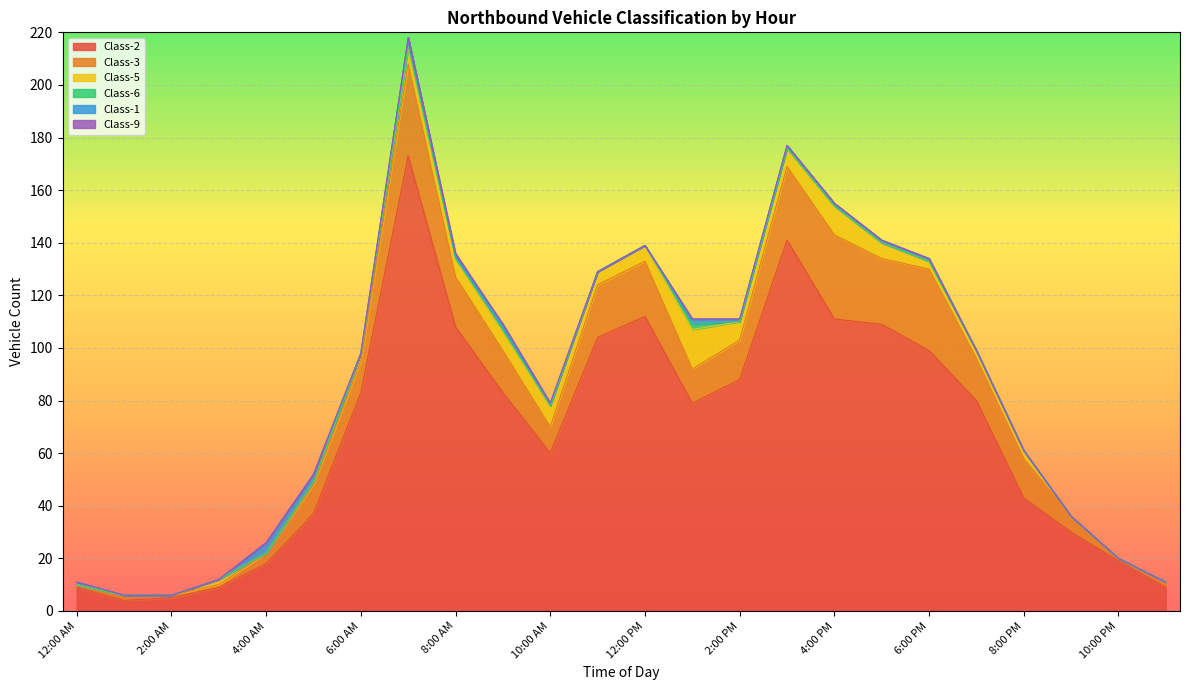

Reading left to right, list all the values displayed in this chart.

Class-2: 9	4	5	9	18	37	83	173	108	83	60	104	112	79	88	141	111	109	99	80	43	30	19	9
Class-3: 1	2	1	1	4	11	12	35	19	16	10	20	21	13	15	28	32	25	31	16	15	6	1	2
Class-5: 0	0	0	2	0	1	3	6	7	7	8	5	6	15	7	7	11	6	3	3	3	0	0	0
Class-6: 0	0	0	0	0	0	0	1	0	1	0	0	0	2	0	0	0	0	0	0	0	0	0	0
Class-1: 1	0	0	0	4	3	0	3	1	2	1	0	0	2	1	1	1	1	1	0	0	0	0	0
Class-9: 0	0	0	0	0	0	0	0	1	0	0	0	0	0	0	0	0	0	0	0	0	0	0	0